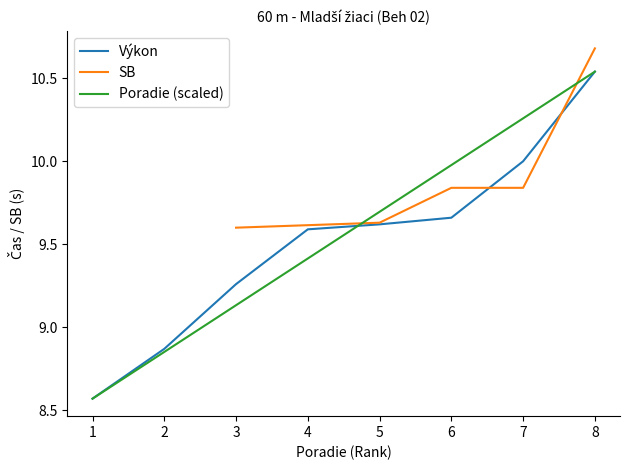

Is the value of Výkon at 7 greater than the value of Poradie (scaled) at 5?

Yes